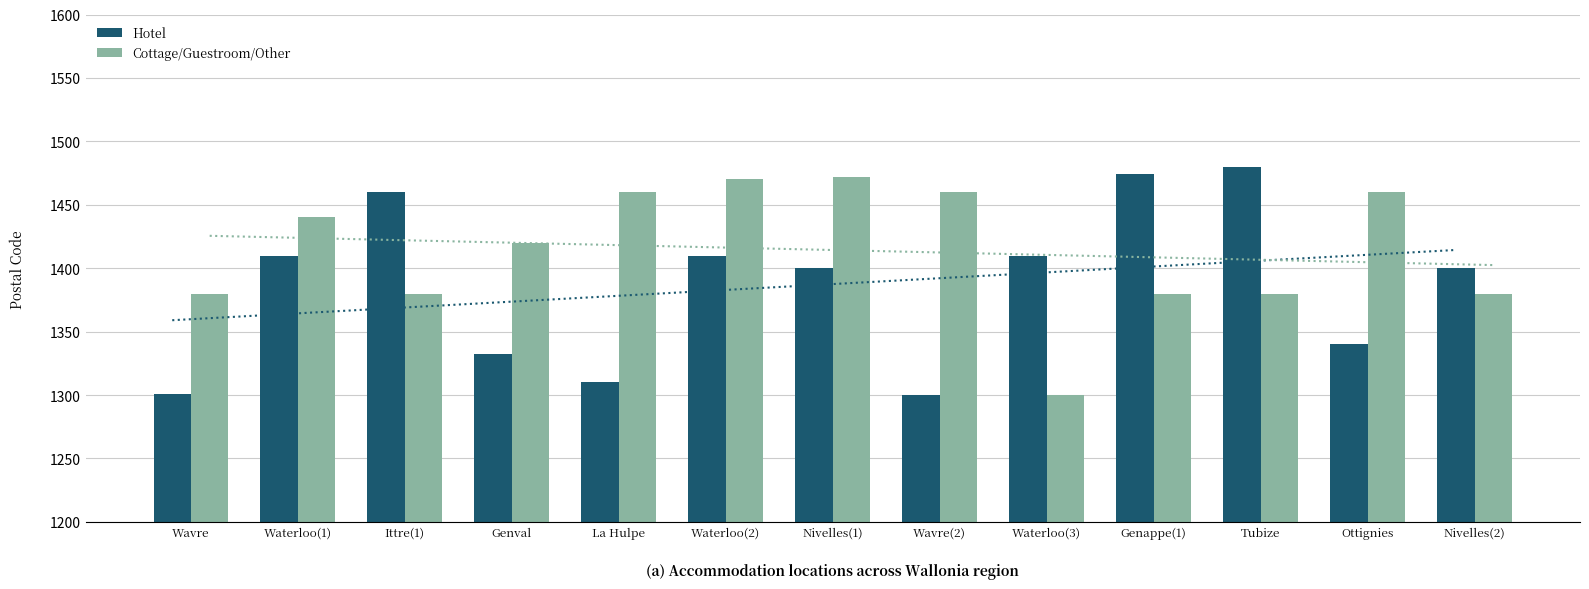

What is the difference between the highest and lowest values at La Hulpe?

150